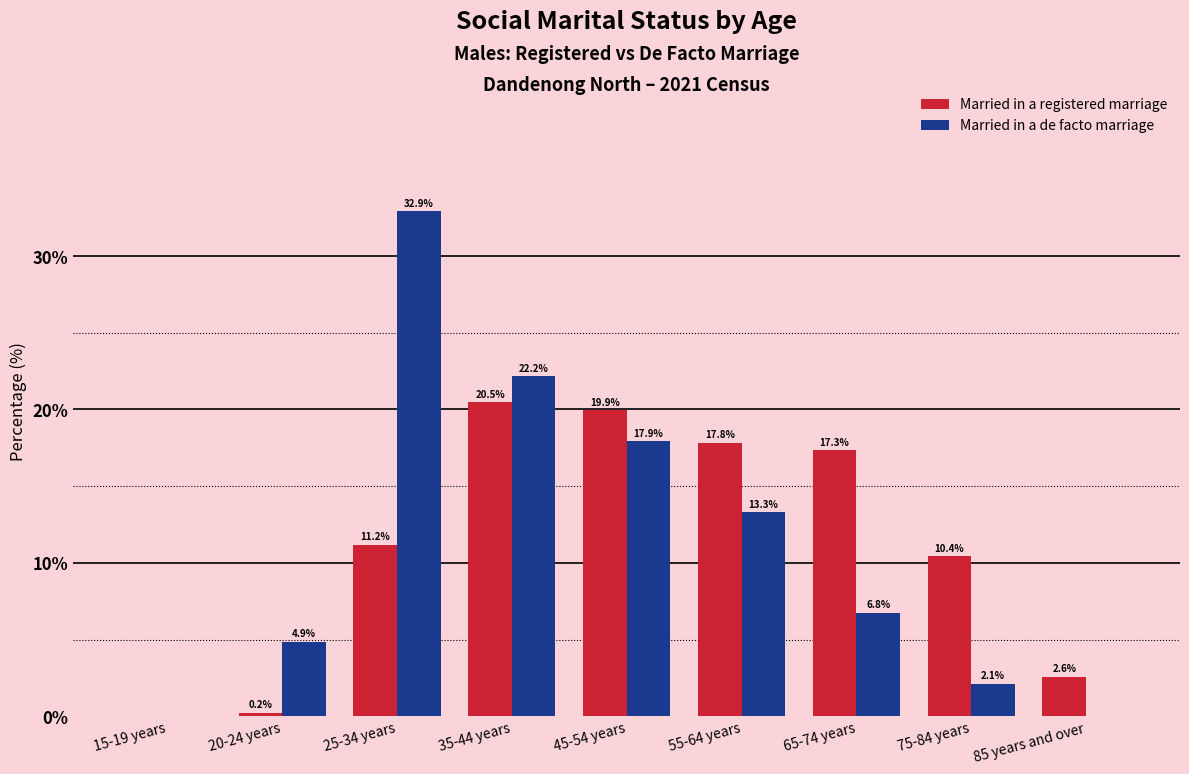

Which category has the highest value across all series?

25-34 years